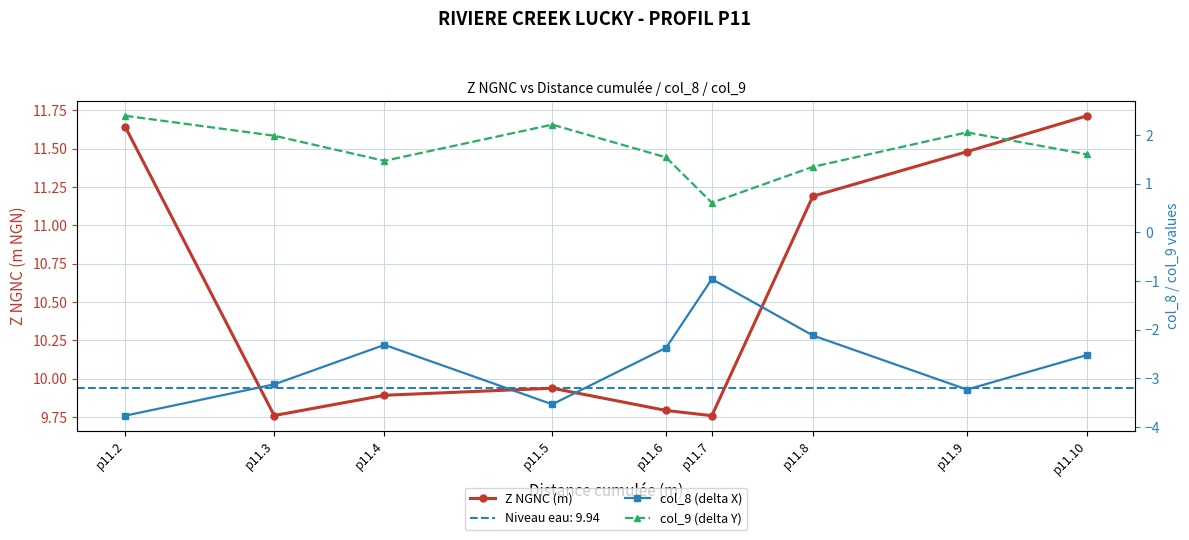

Between p11.4 and p11.10, which series saw the biggest shift?

Z NGNC (m)